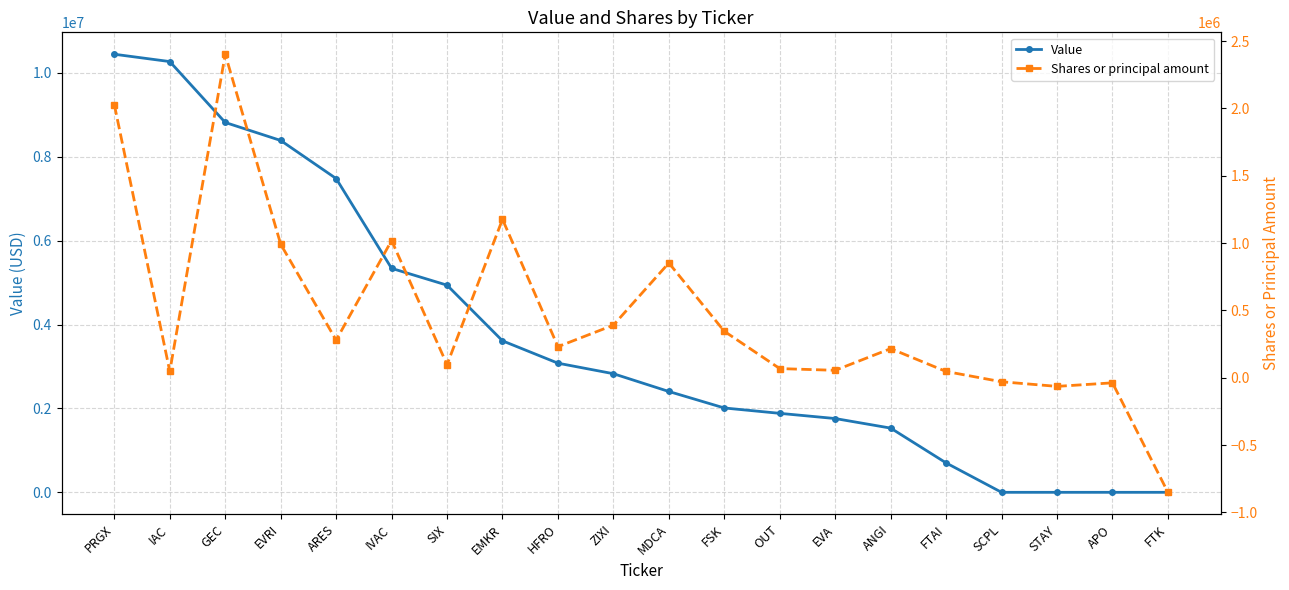

What is the sum of all Shares or principal amount values?

9262009